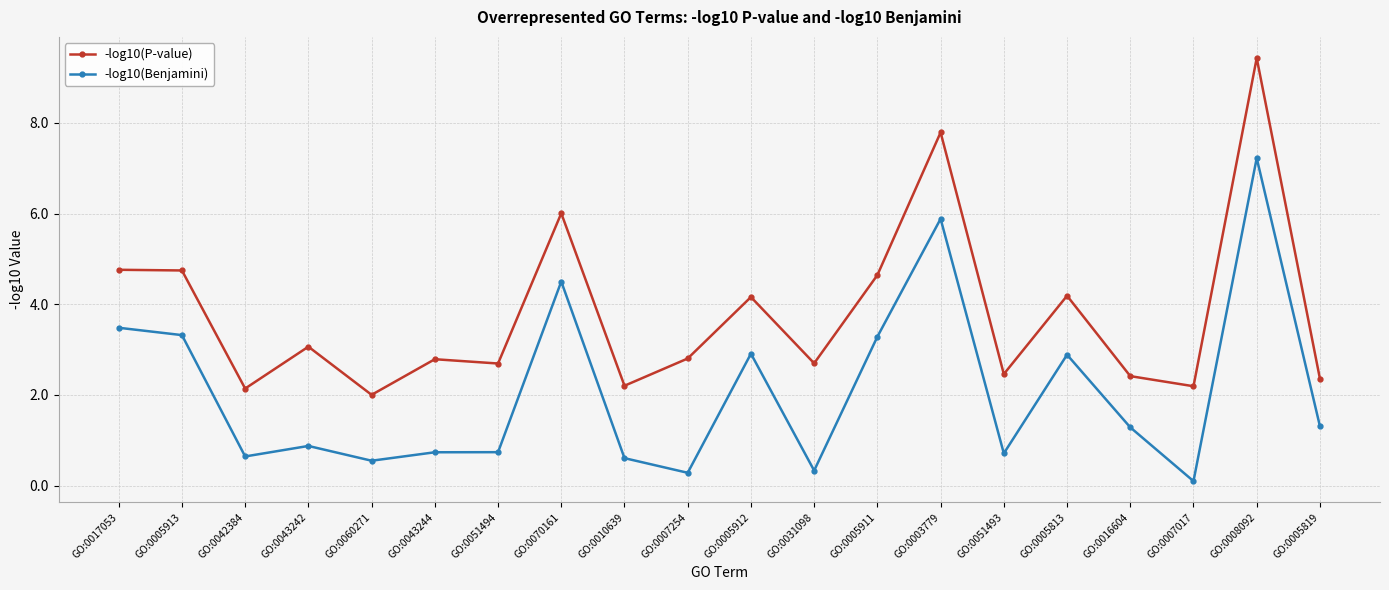

What is the spread (max minus min) of values at GO:0051493?

1.7